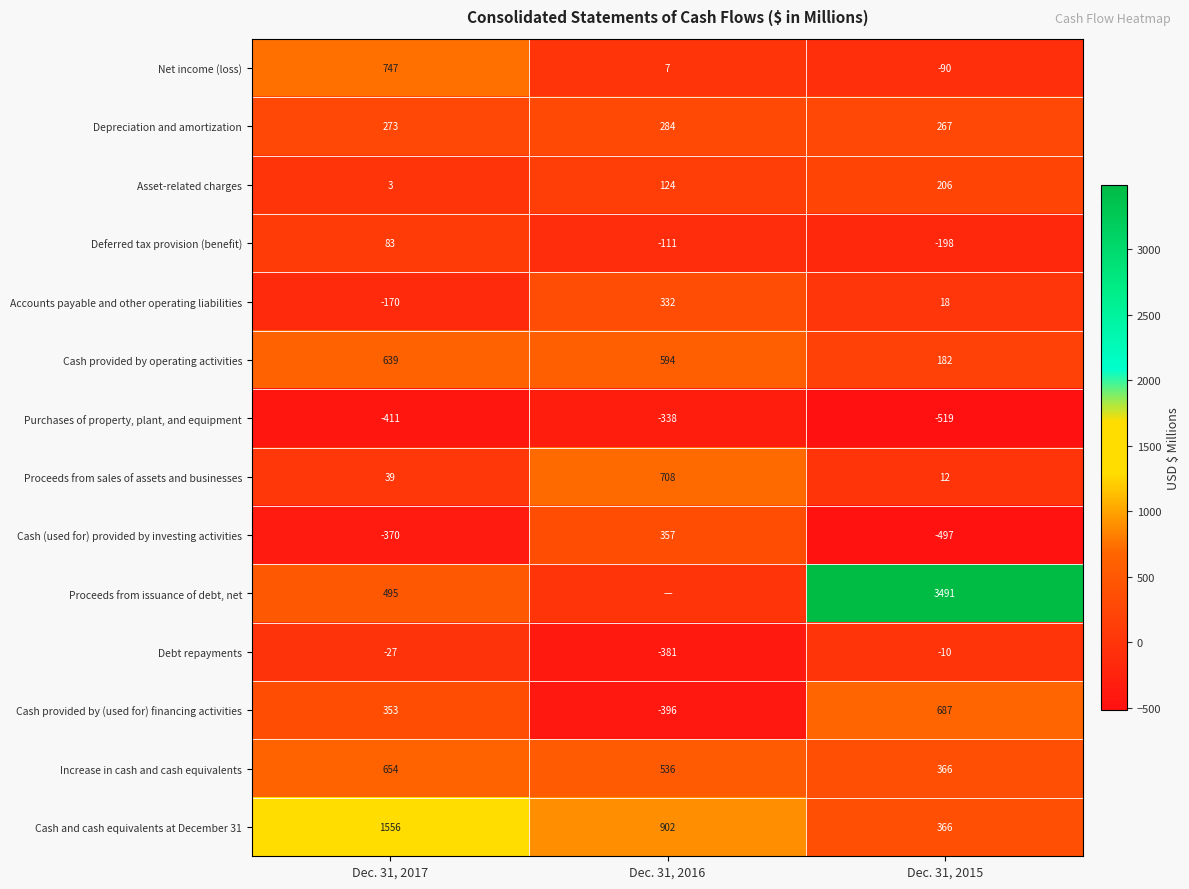

What is the sum of the Asset-related charges values at Dec. 31, 2017 and Dec. 31, 2016?

127